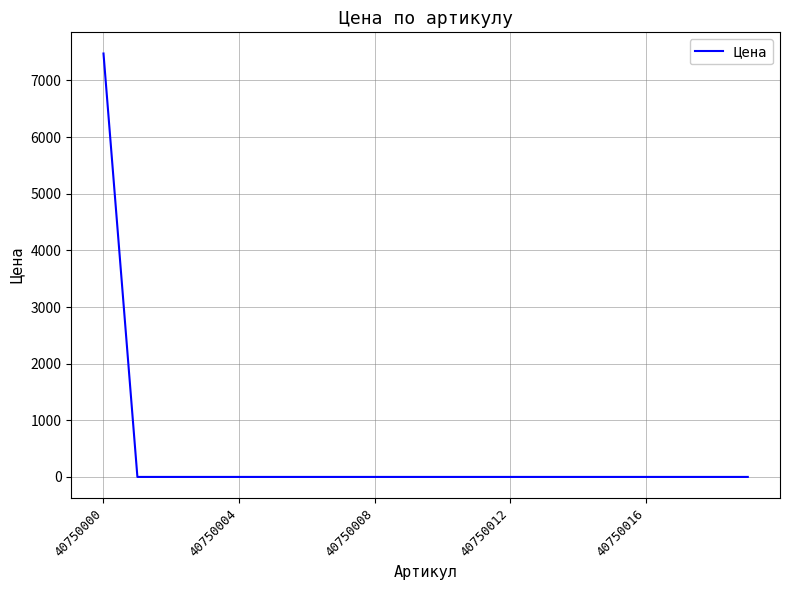

What is the difference between the maximum and minimum values?

7476